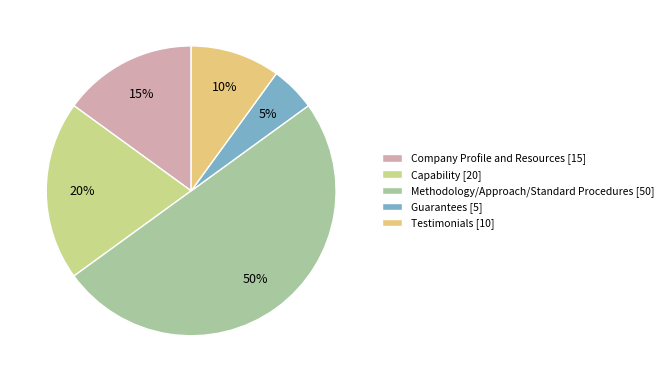

The Testimonials slice represents 10% of the pie. True or false?

True